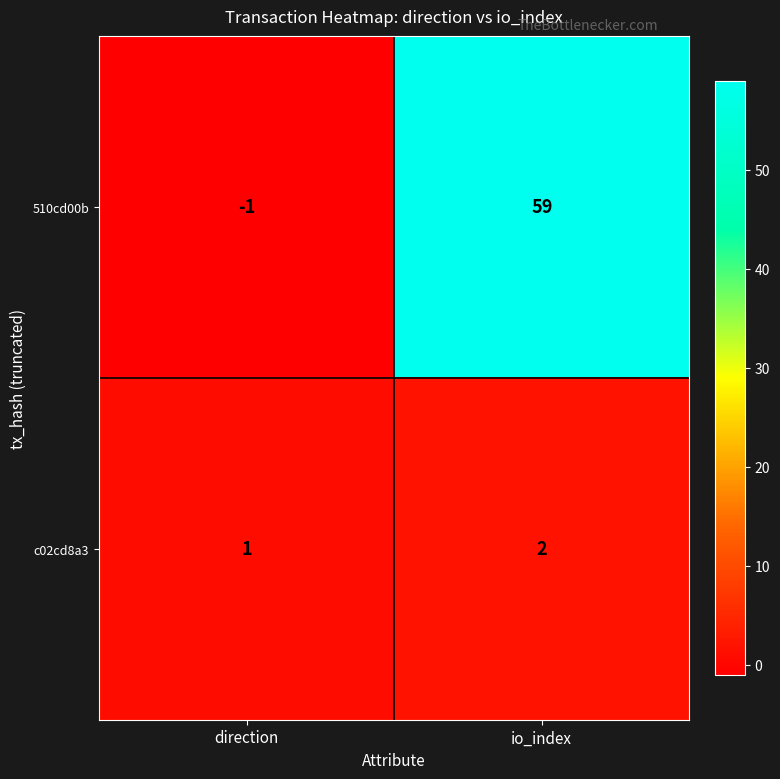

What is the maximum value for 510cd00b?

59